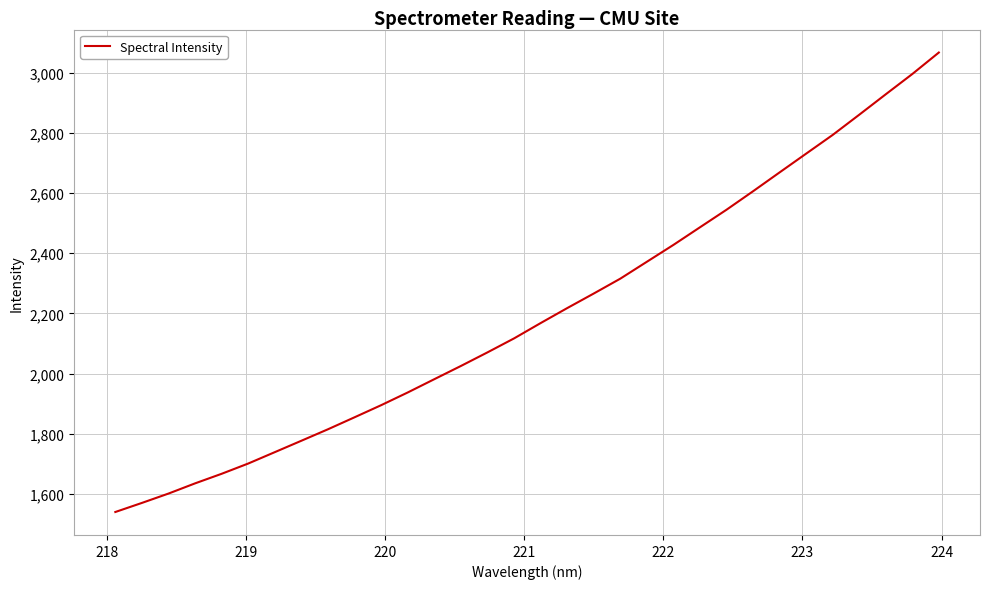

What is the minimum value shown in the chart?

1541.0